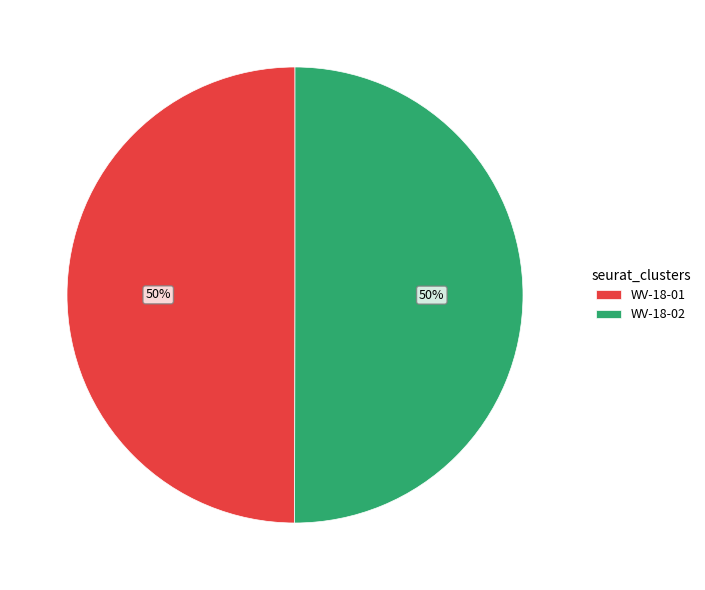

Combined, do WV-18-01 and WV-18-02 account for over 50%?

Yes